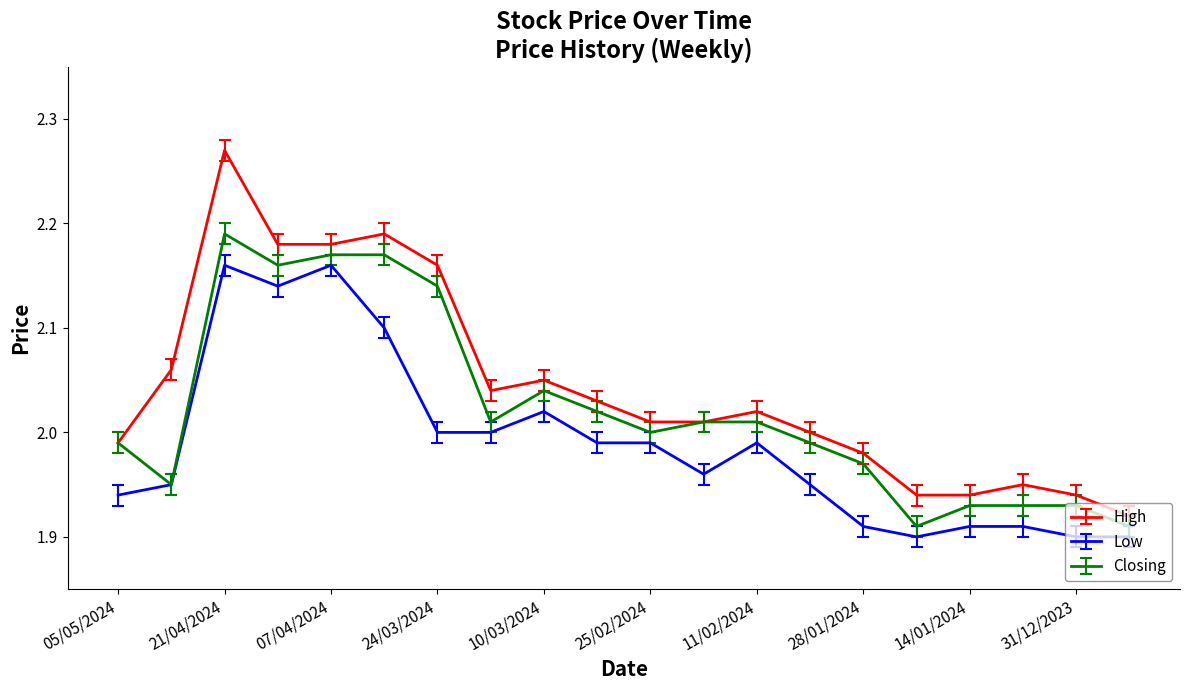

How many categories are shown in the chart?

20